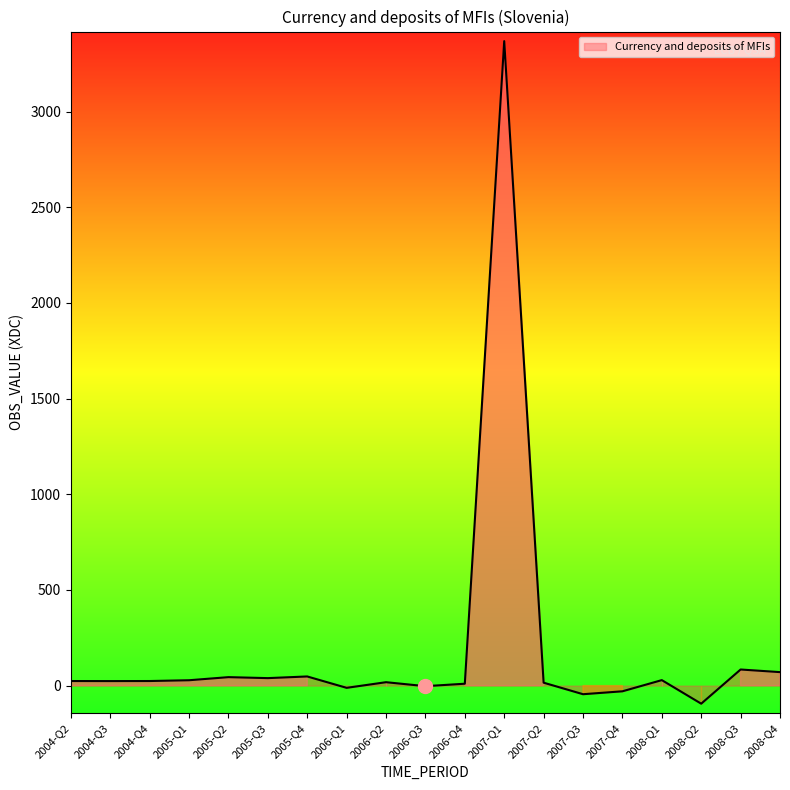

How many interior local valleys (lower than both neighbors) does the data have?

6